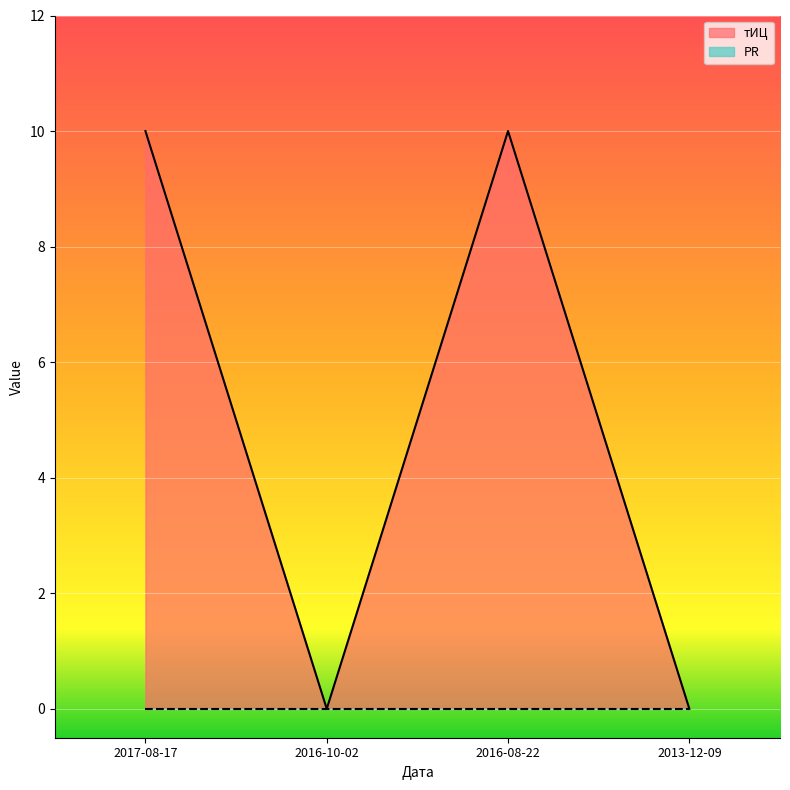

What is the approximate value at 2016-08-22?

10